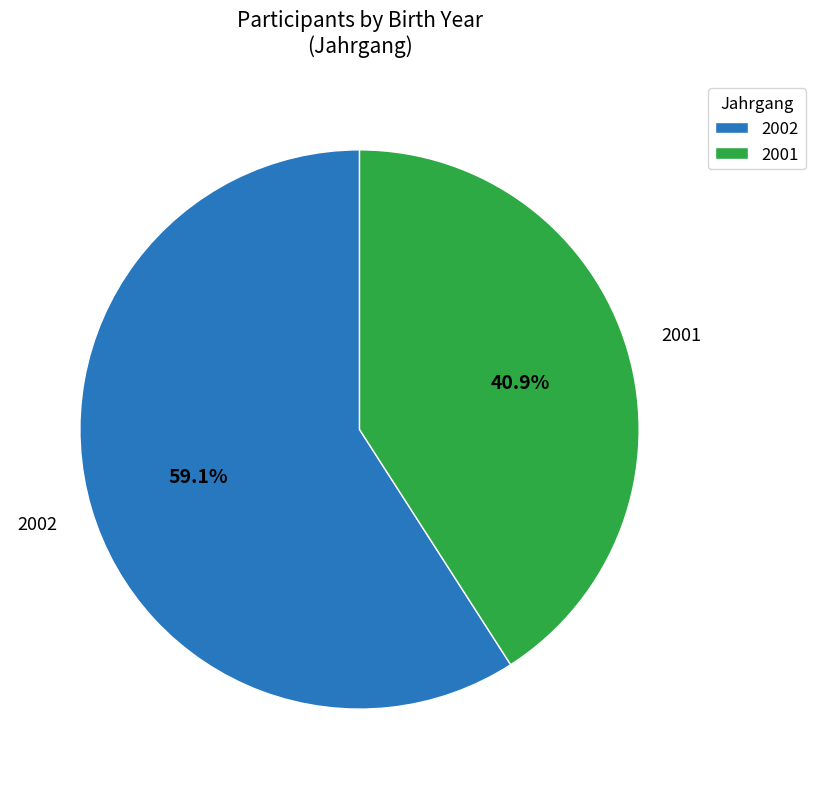

Which slice is the largest?

2002